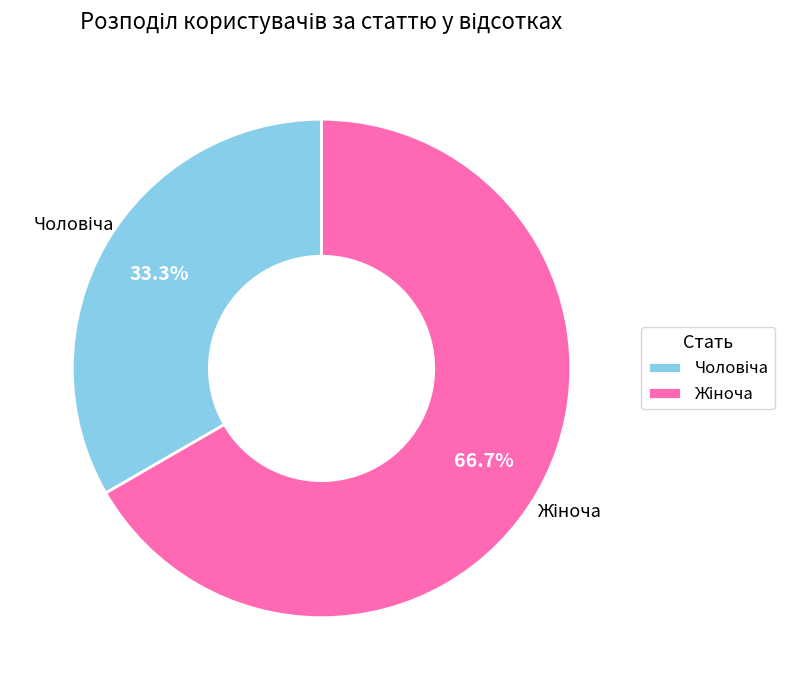

Count the number of slices in the pie.

2